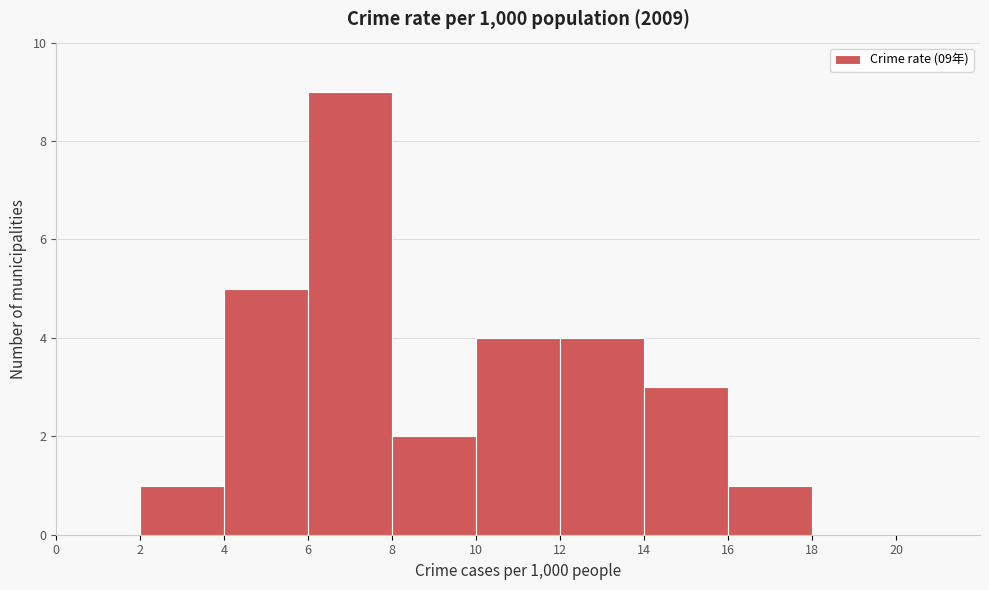

Which range on the x-axis has the tallest bar?

6 to 8